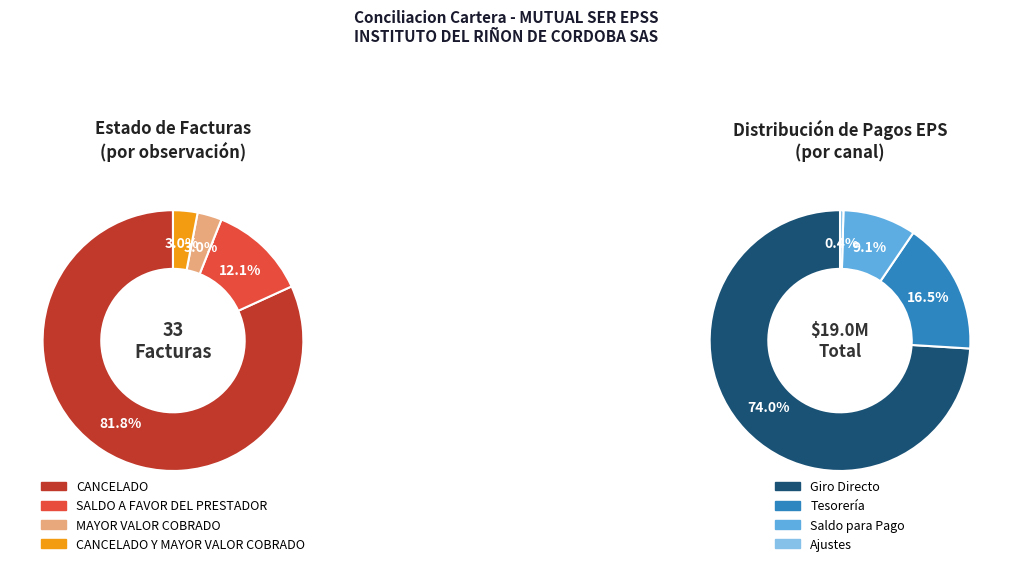

To the nearest percent, what is the difference between the SALDO A FAVOR DEL PRESTADOR and CANCELADO Y MAYOR VALOR COBRADO slice percentages?

9%